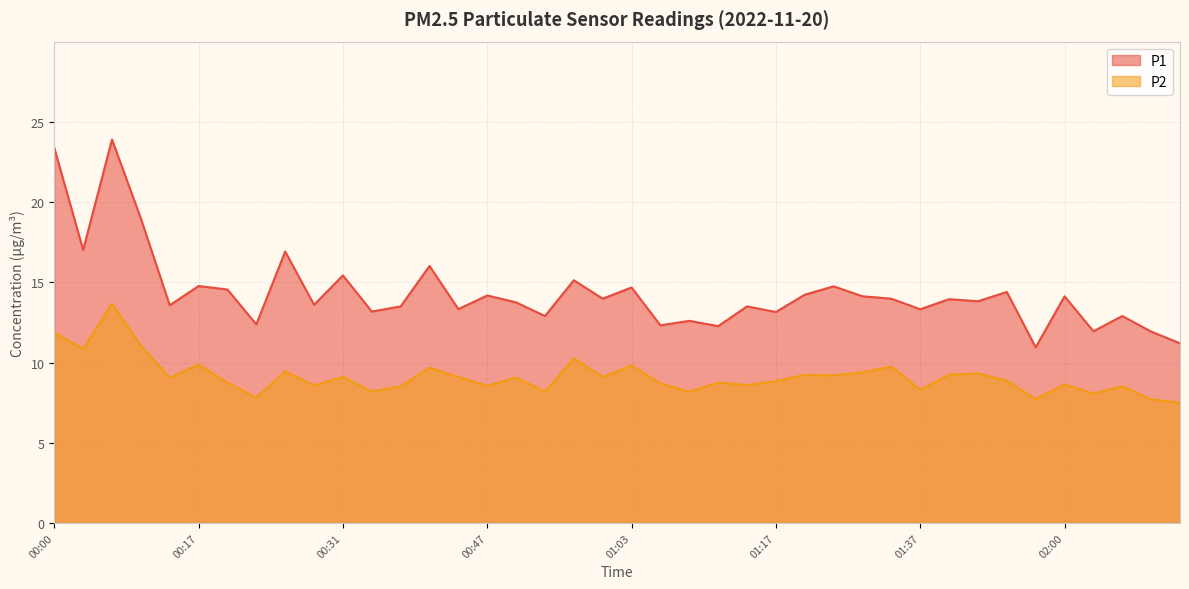

At which label is P2 closest to 10?

00:17